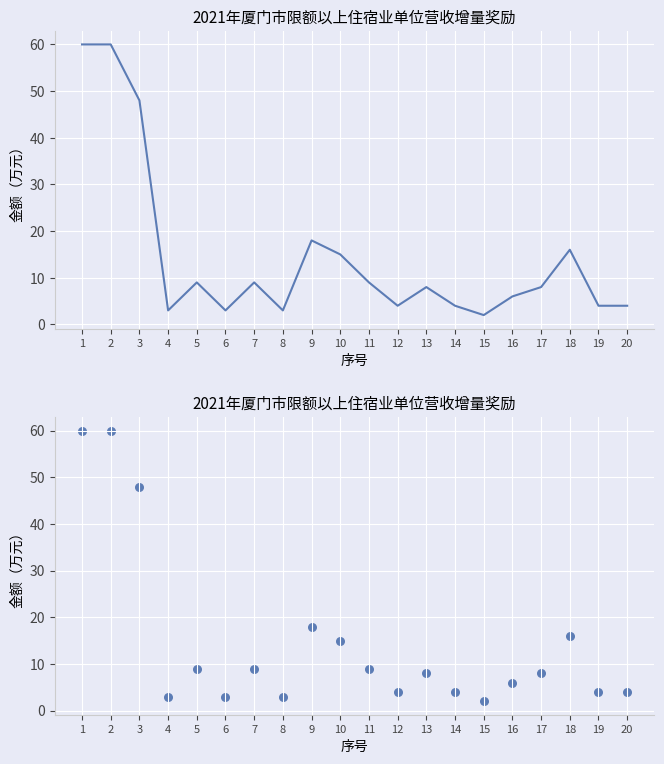

What is the change in value from 5 to 14?

-5